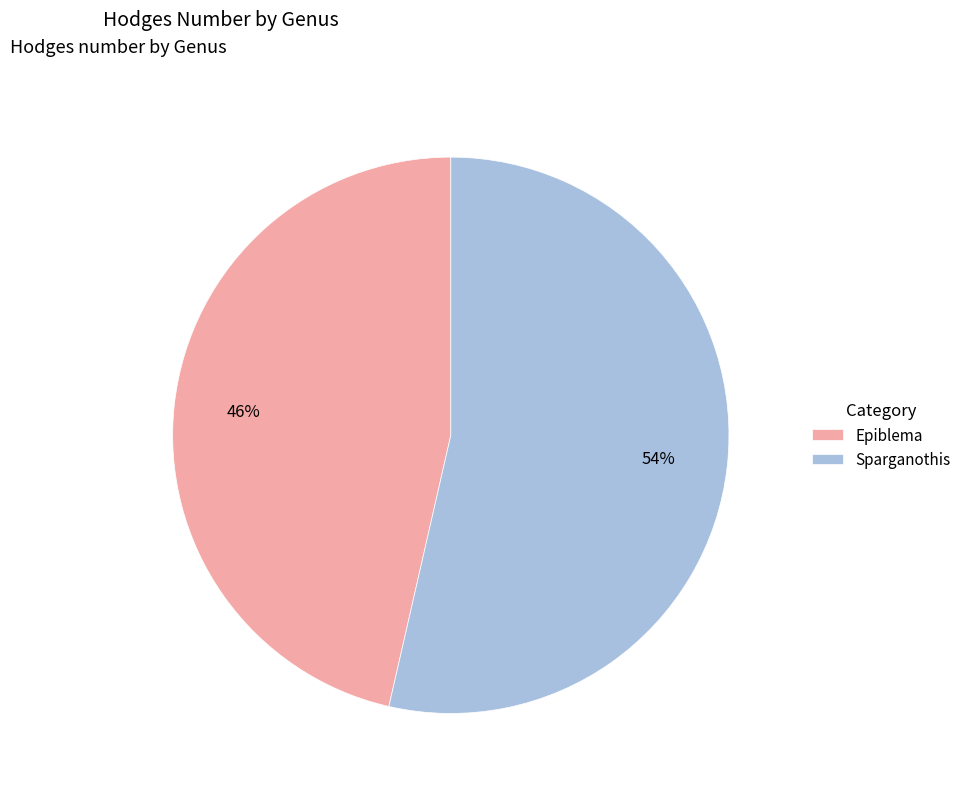

Rank the categories by value from highest to lowest.

Sparganothis, Epiblema